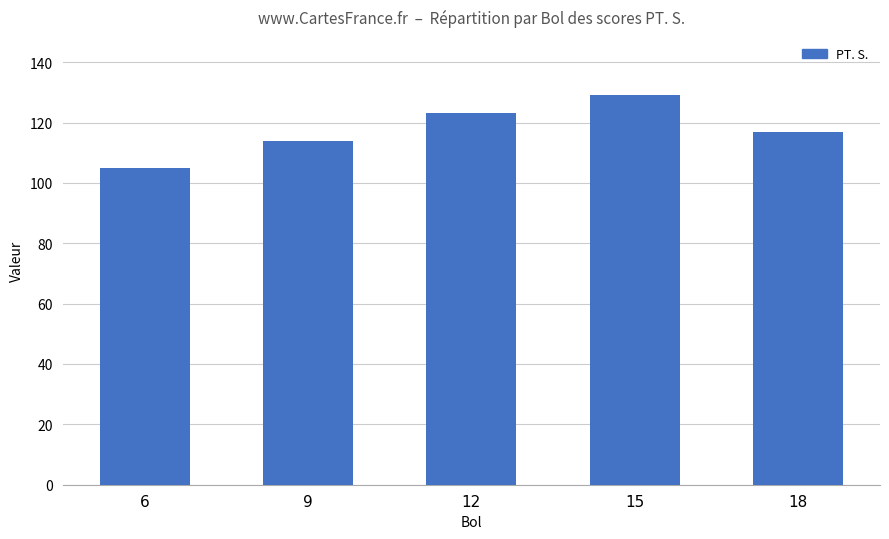

Rank the categories by value from highest to lowest.

15, 12, 18, 9, 6